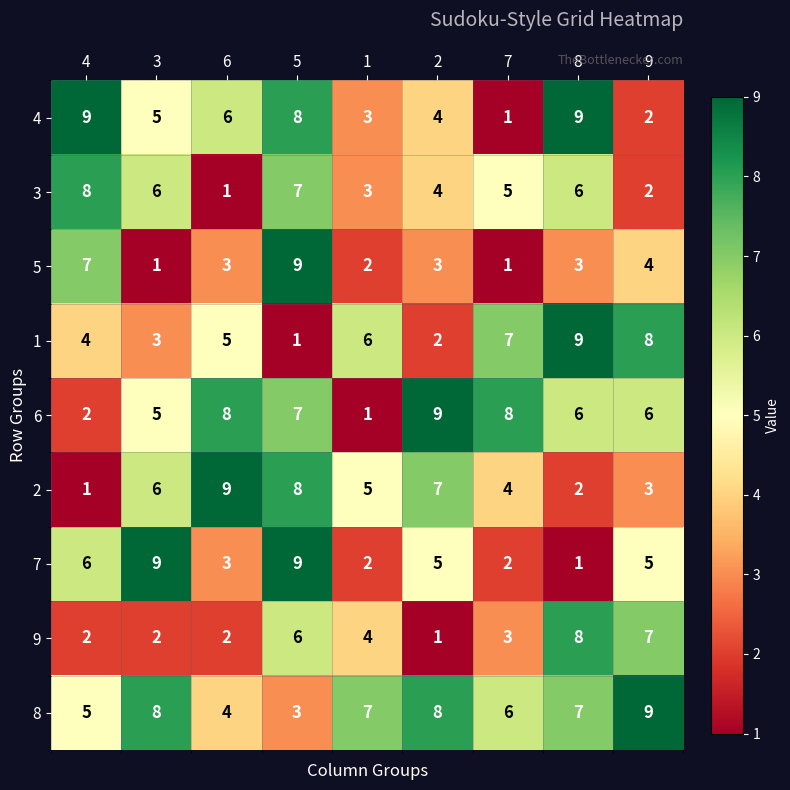

What is the difference between the maximum and second lowest values in the 4 series?

7